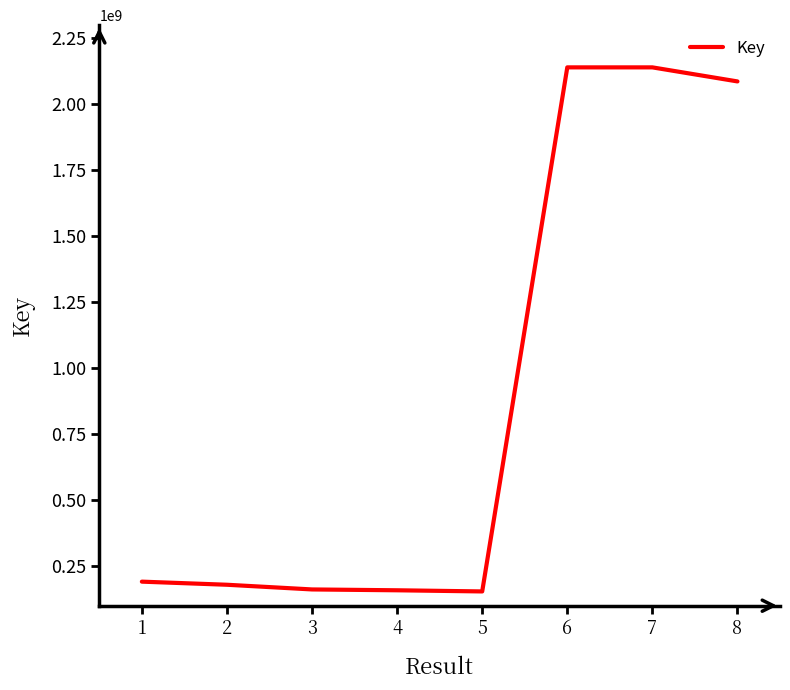

Which has a higher value, 6 or 3?

6